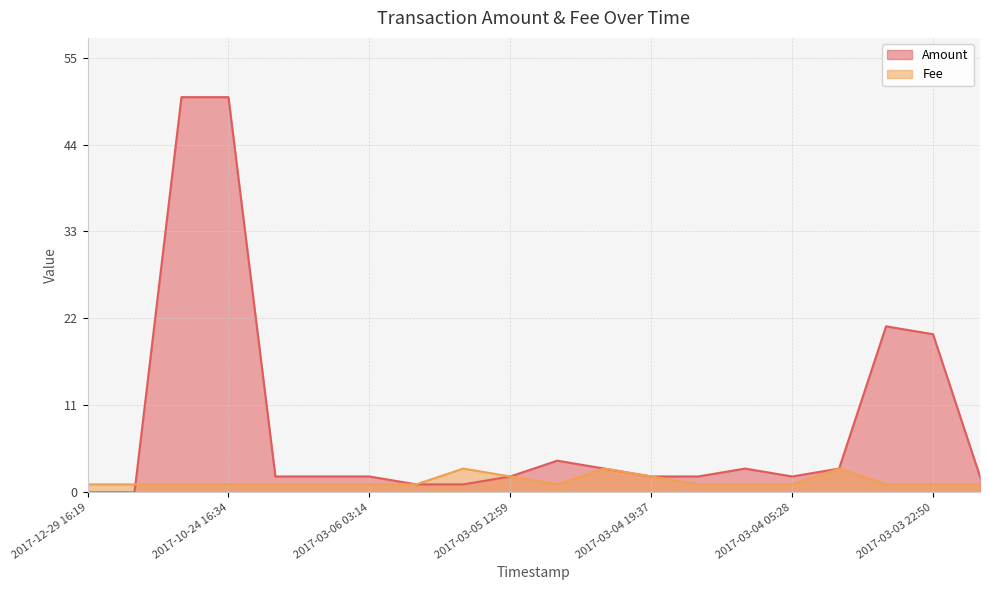

What is the average value?

1.4